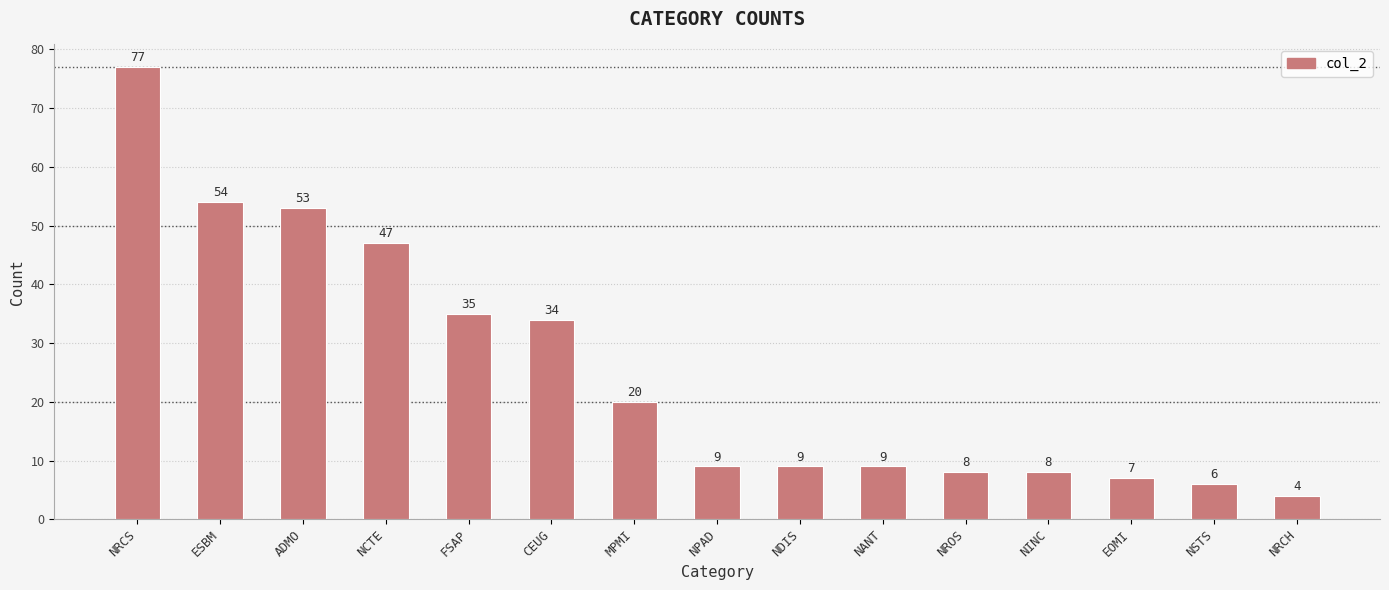

Which label corresponds to the smallest value in the chart?

NRCH